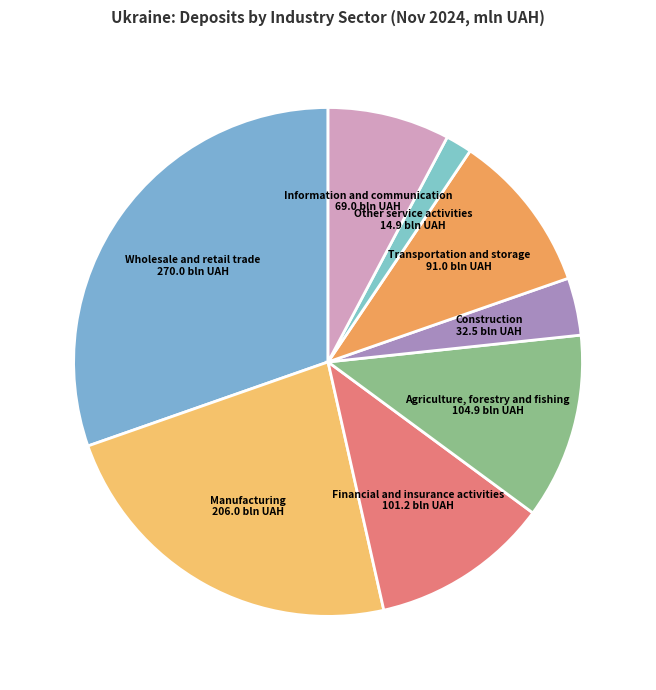

What is the ratio of the value at Manufacturing to the value at Wholesale and retail trade?

0.8